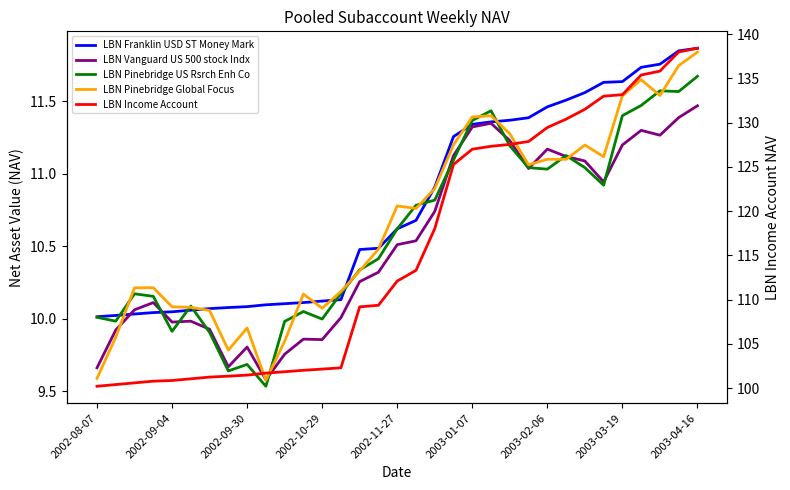

What is the sum of all LBN Income Account values?

3820.1